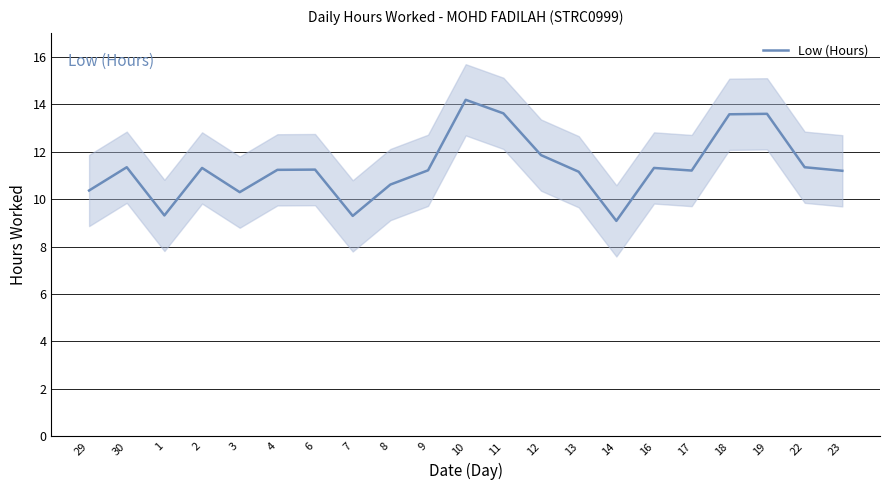

Which category has the lowest value across all series?

14